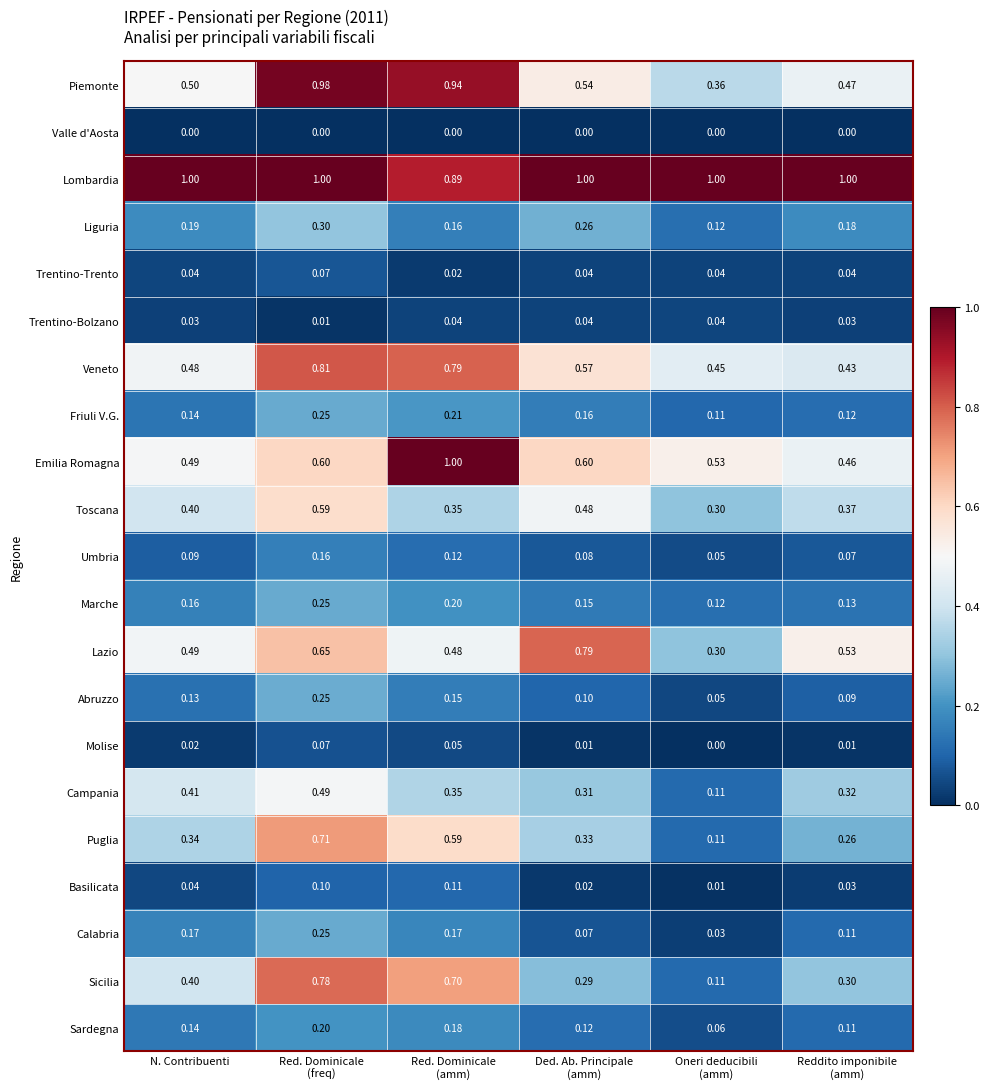

How many categories are shown in the chart?

6